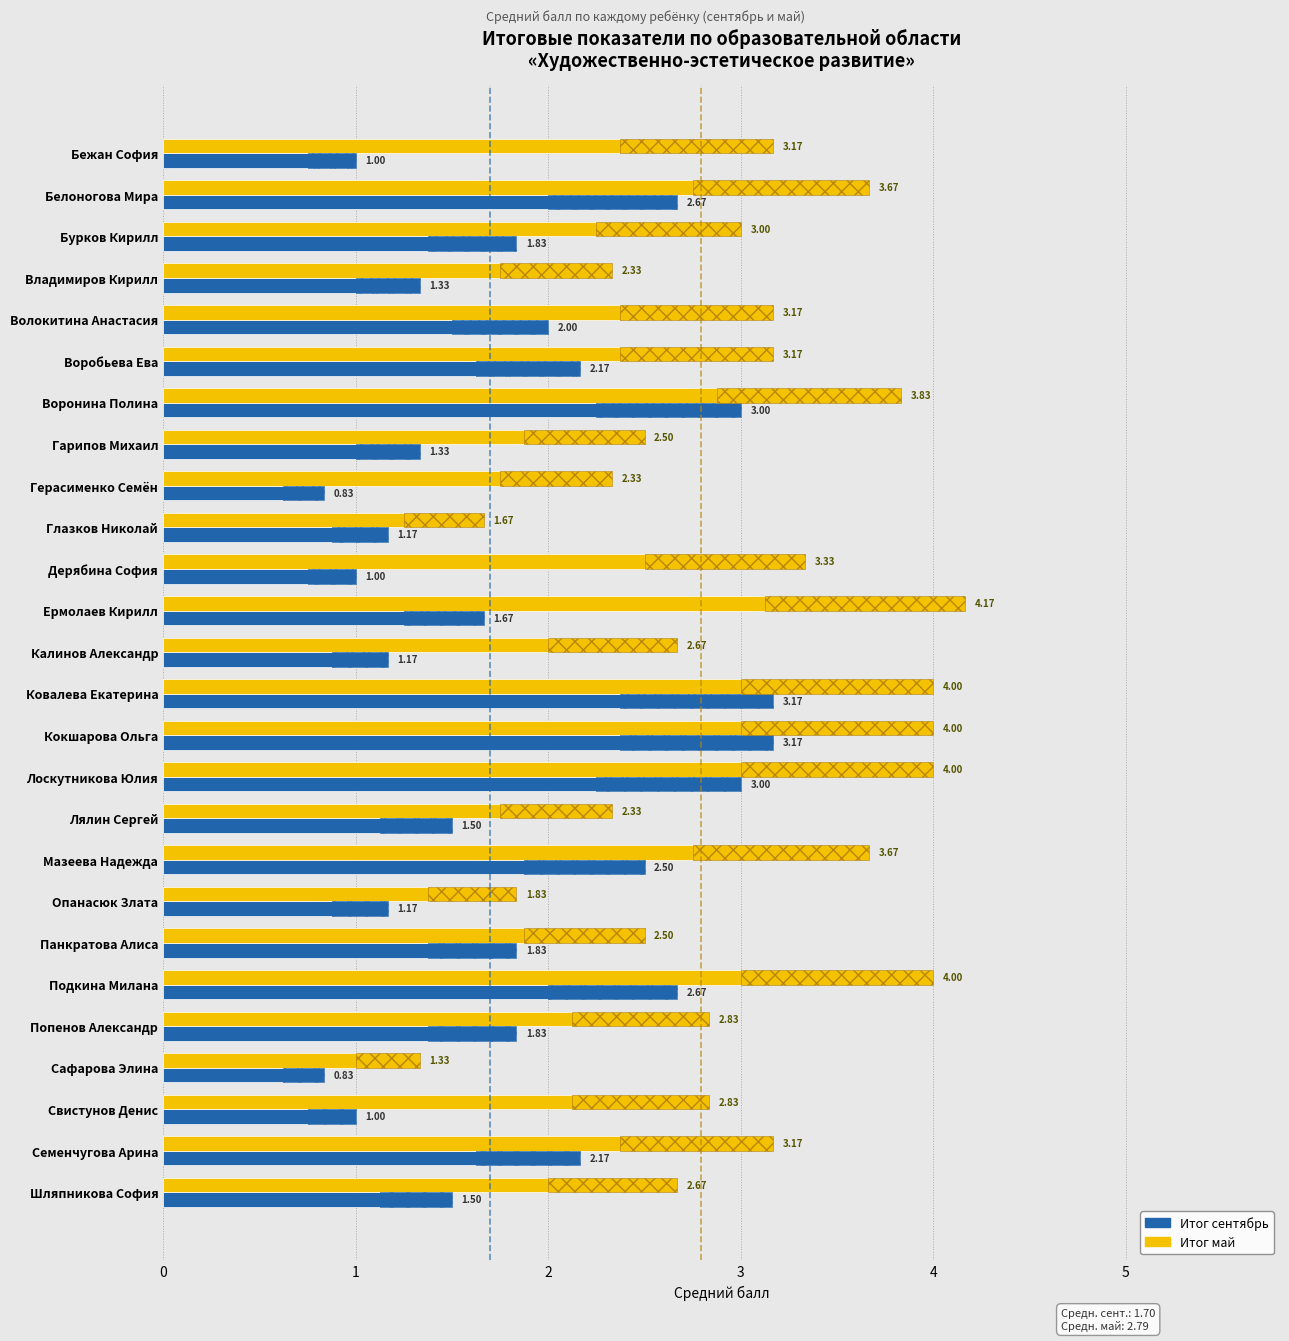

How many series are shown in this chart?

2